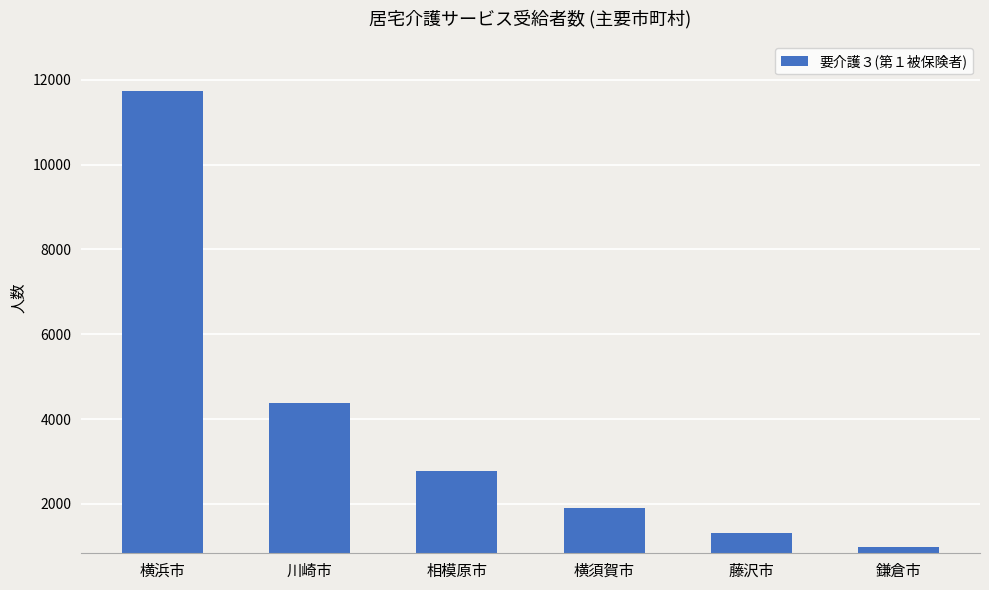

Which has a higher value, 鎌倉市 or 相模原市?

相模原市